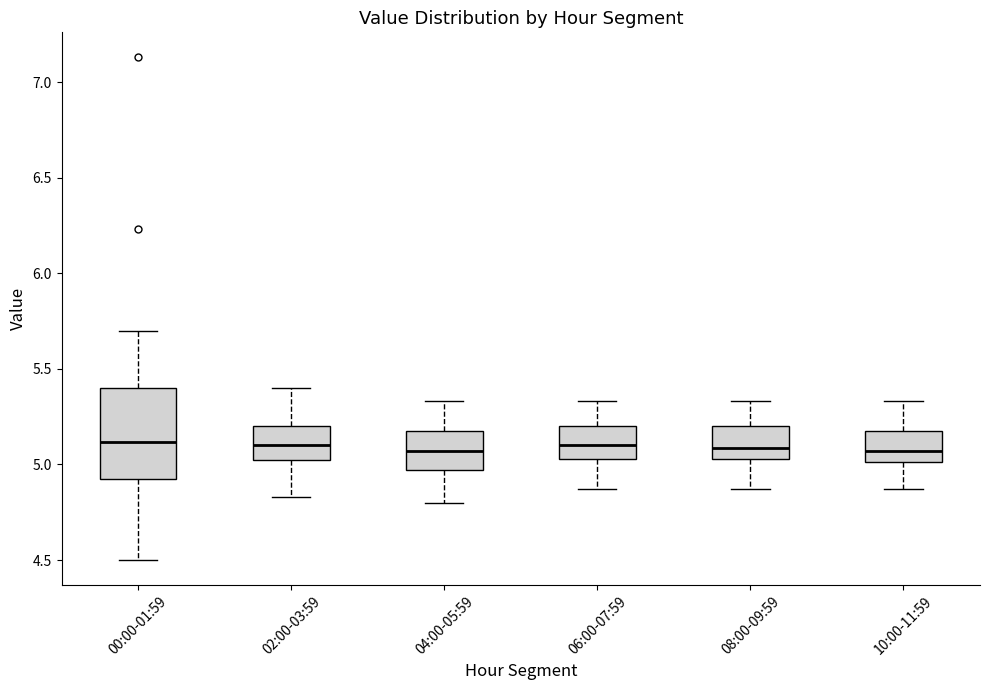

Comparing the boxes themselves (not the whiskers), which one is the tallest?

00:00-01:59